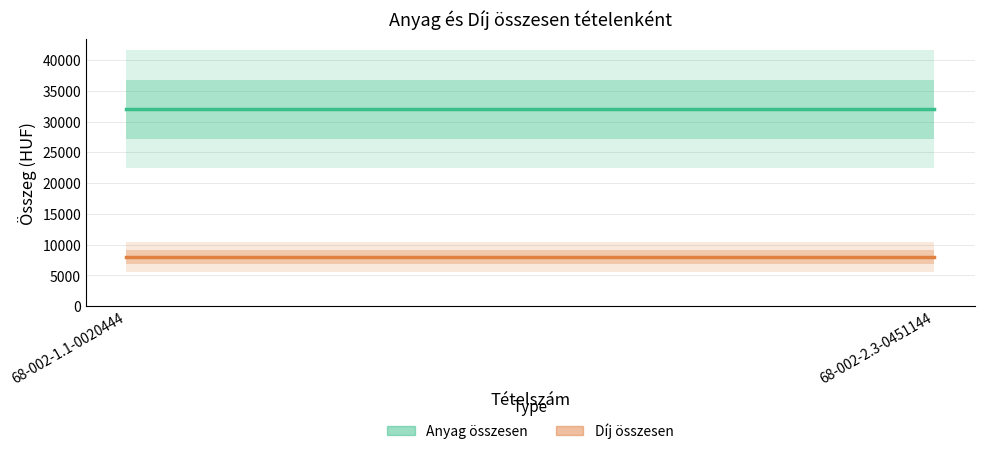

How many data points does each series have?

2